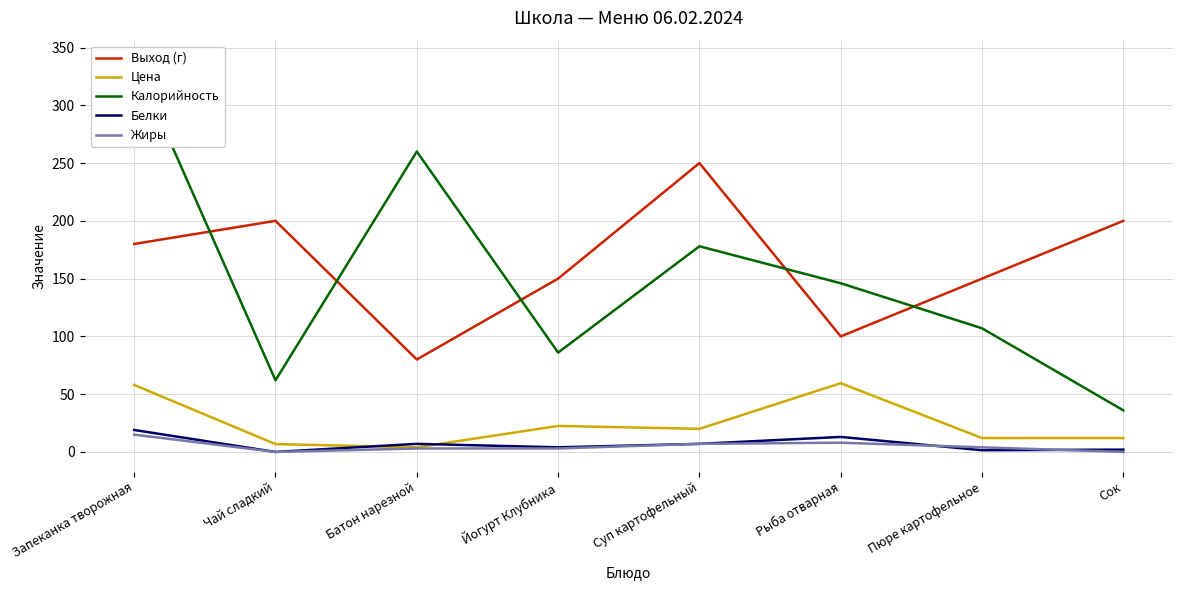

At which category is the sum across all series the highest?

Запеканка творожная